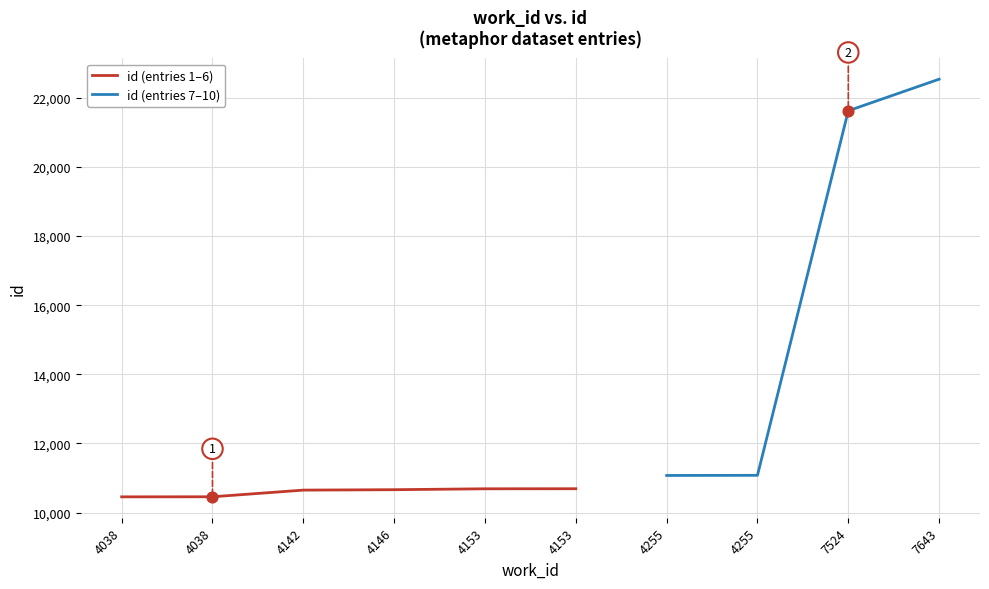

What is the change in value from 4146 to 4255?

+412